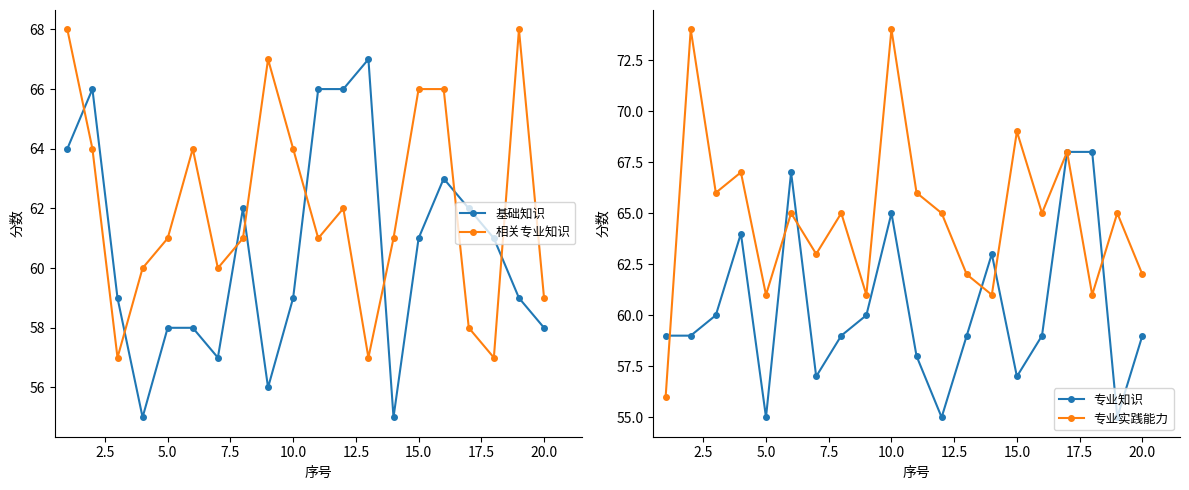

How many times do 相关专业知识 and 基础知识 cross each other?

8